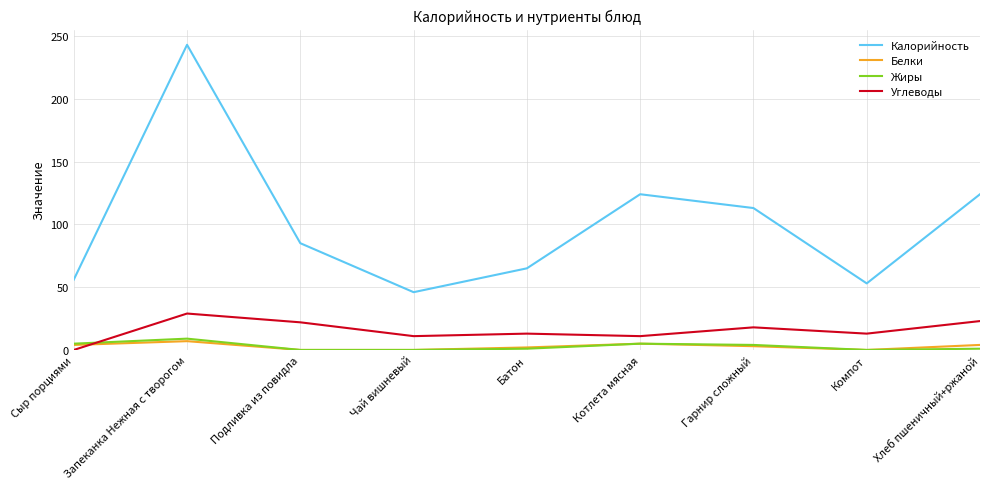

What is the sum of the Углеводы values at Батон and Запеканка Нежная с творогом?

42